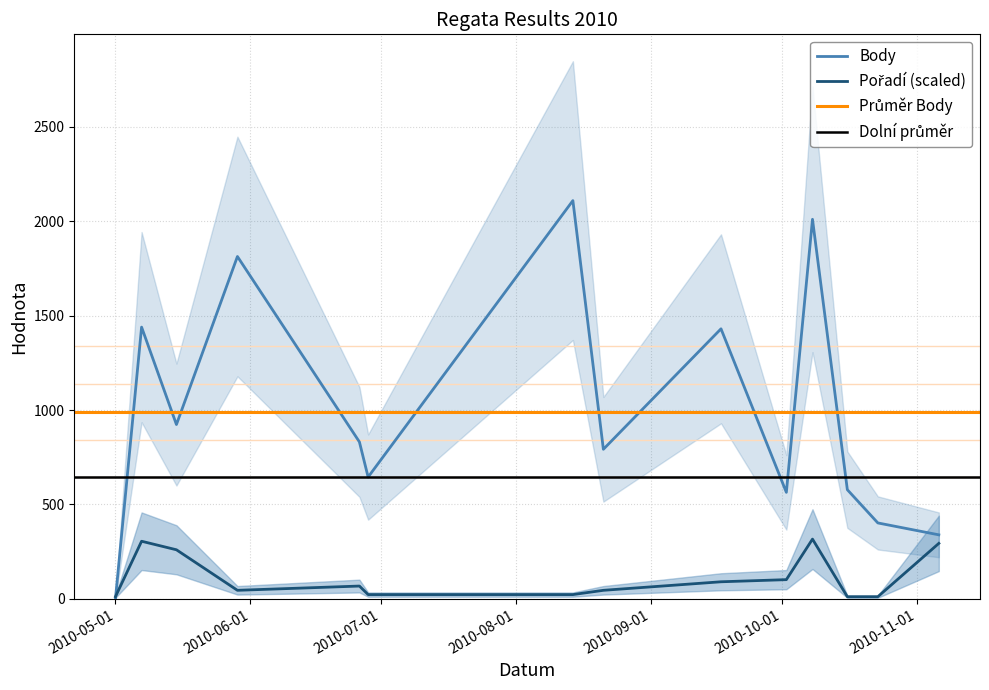

What is the spread (max minus min) of values at 2010-05-15?

663.1